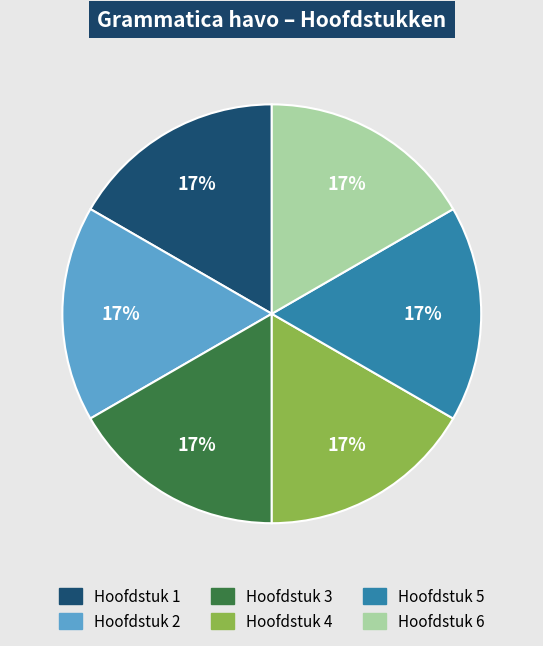

Is there a majority slice in this chart?

No